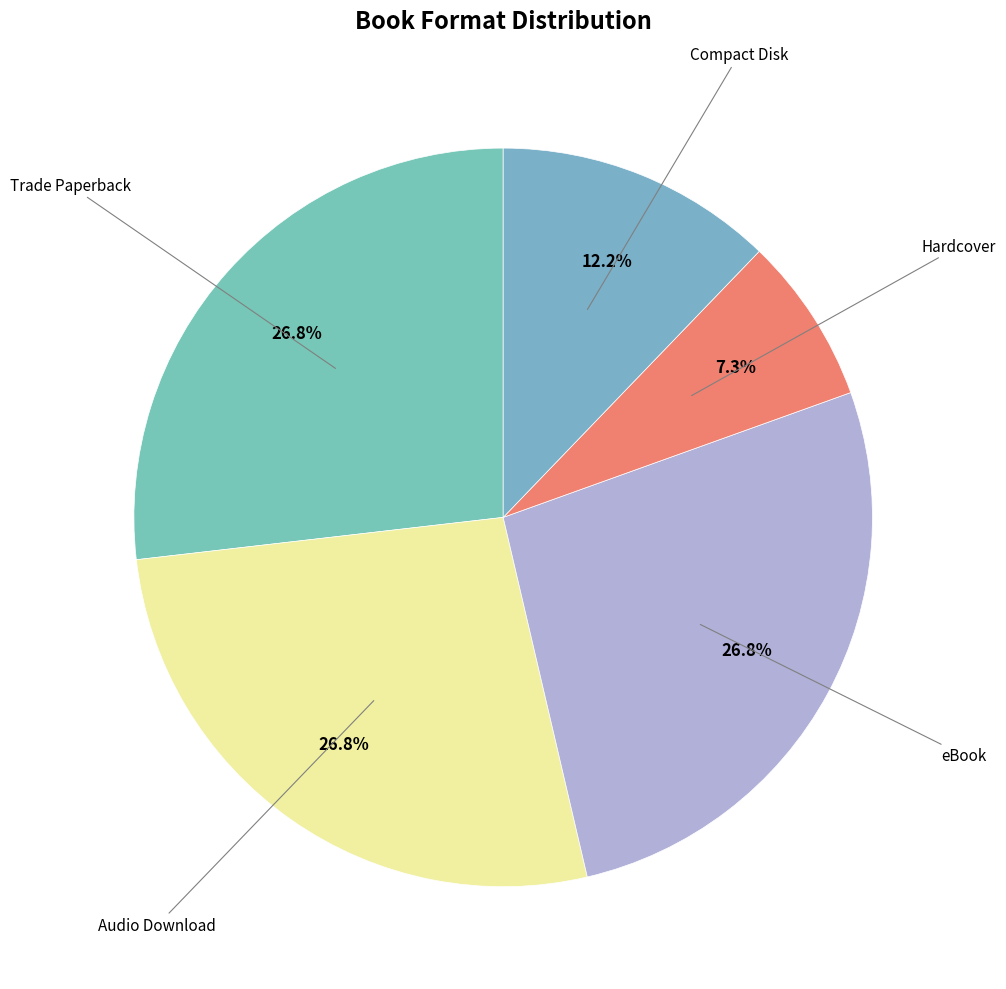

To the nearest percent, what is the difference between the Compact Disk and Audio Download slice percentages?

15%